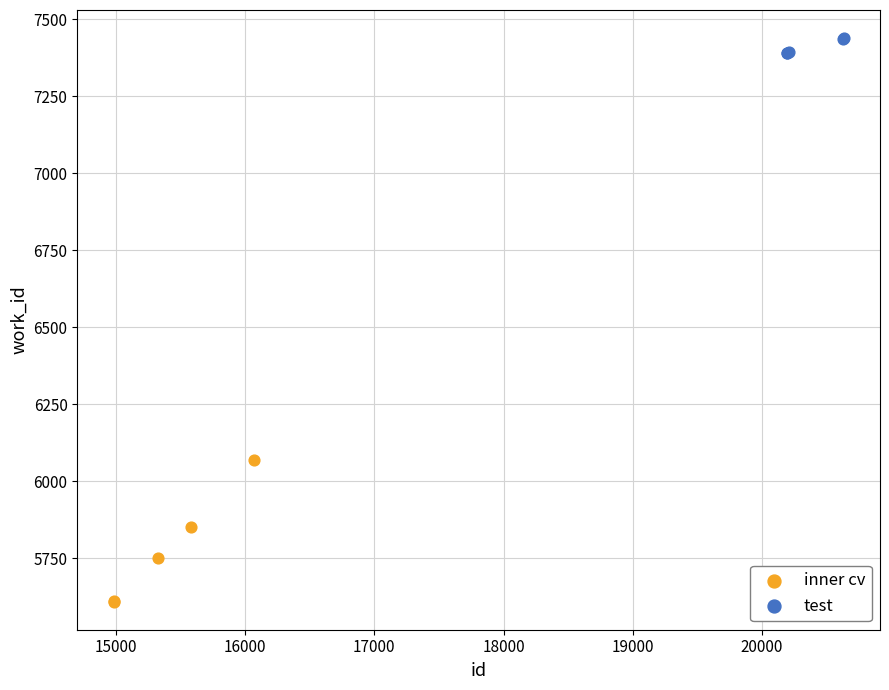

What are all the series names shown in the legend?

inner cv, test